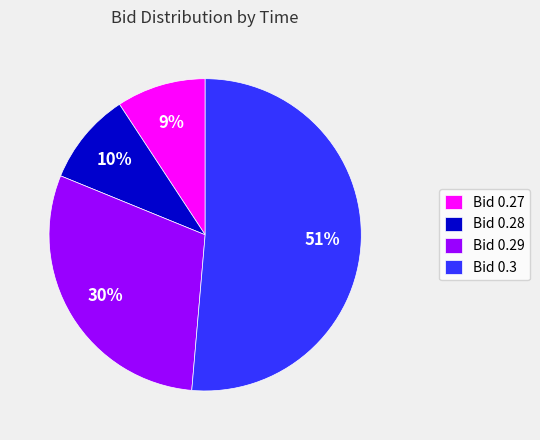

Is the sum of Bid 0.28 and Bid 0.29 greater than half?

No